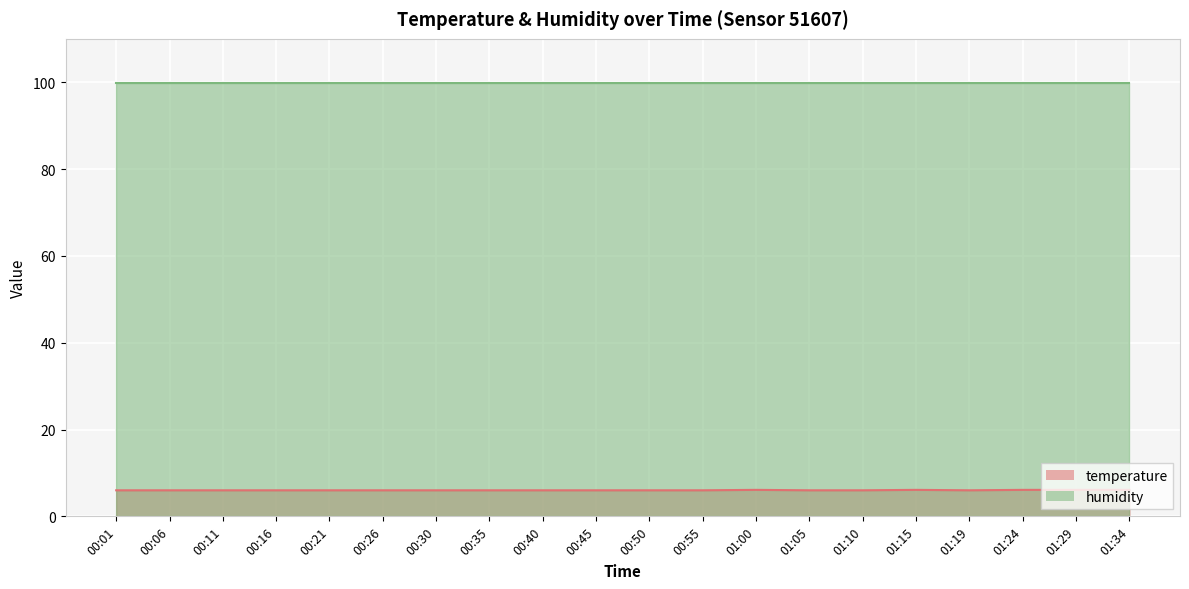

What is the sum of all values?

120.5